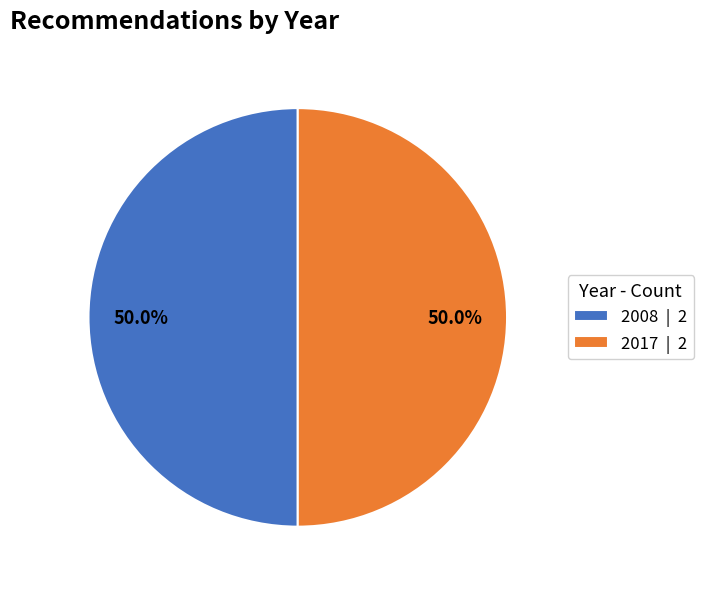

Combined, what portion of the pie is 2017 | 2 and 2008 | 2?

100.0%